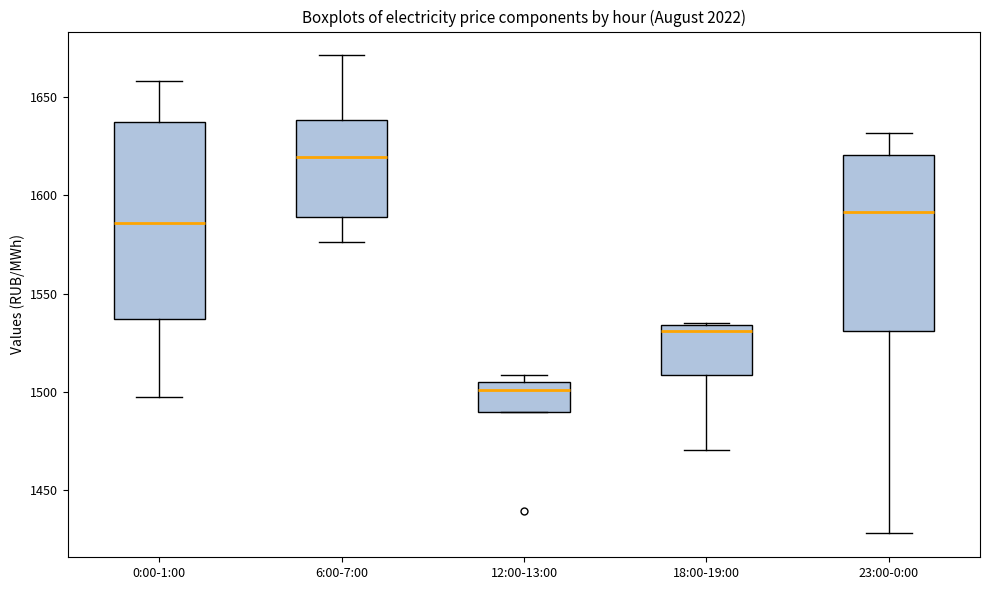

Where is the lower edge of the box for 18:00-19:00 on the y-axis? The values are not printed on the chart, so give them approximately, as read against the axis.

1510